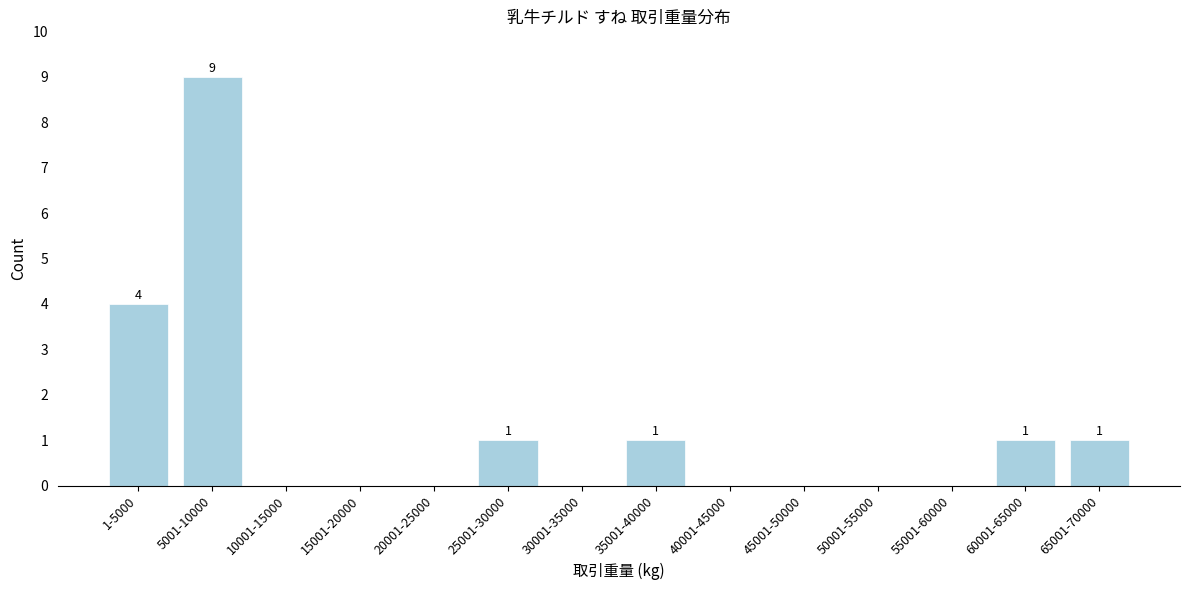

Reading left to right, list all the values displayed in this chart.

1-5000=4	5001-10000=9	10001-15000=0	15001-20000=0	20001-25000=0	25001-30000=1	30001-35000=0	35001-40000=1	40001-45000=0	45001-50000=0	50001-55000=0	55001-60000=0	60001-65000=1	65001-70000=1